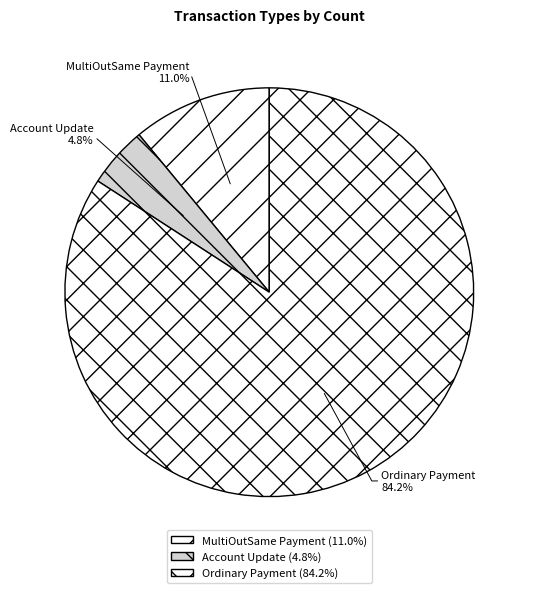

Do Ordinary Payment and MultiOutSame Payment together represent more than half of the pie?

Yes